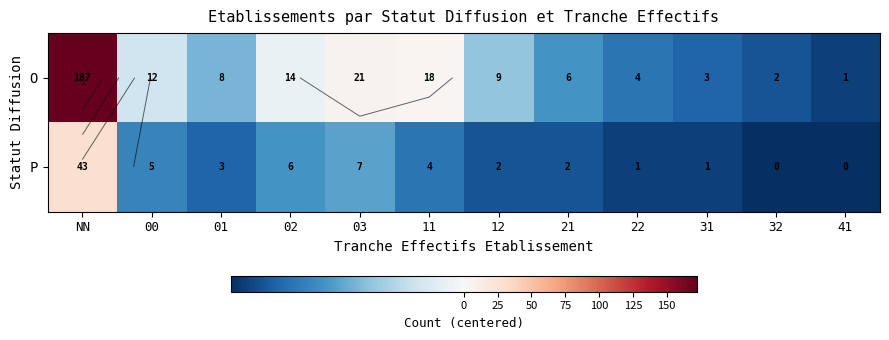

How many data points does each series have?

12